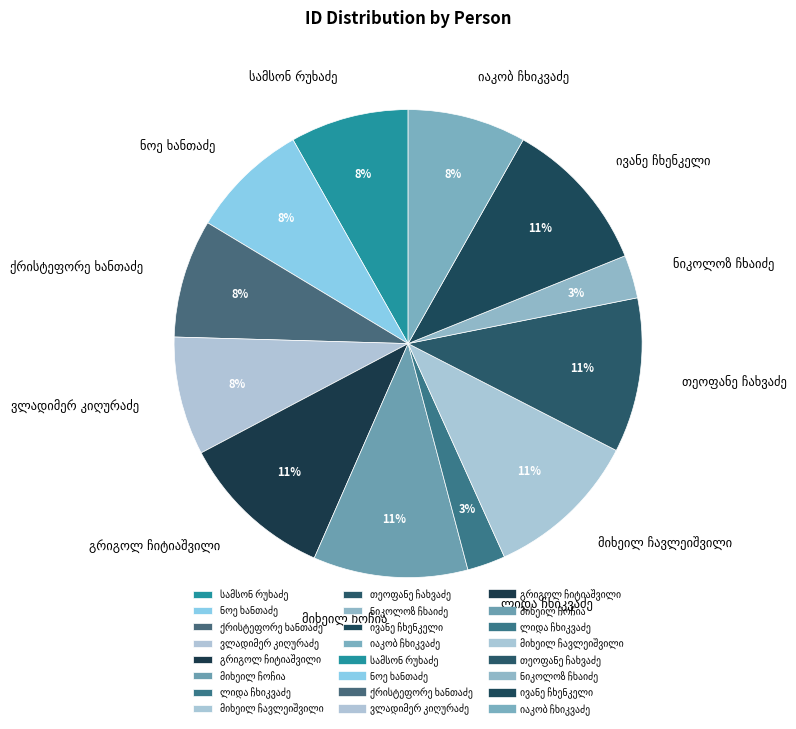

To the nearest percent, what is the difference between the largest and smallest slice percentages?

8%